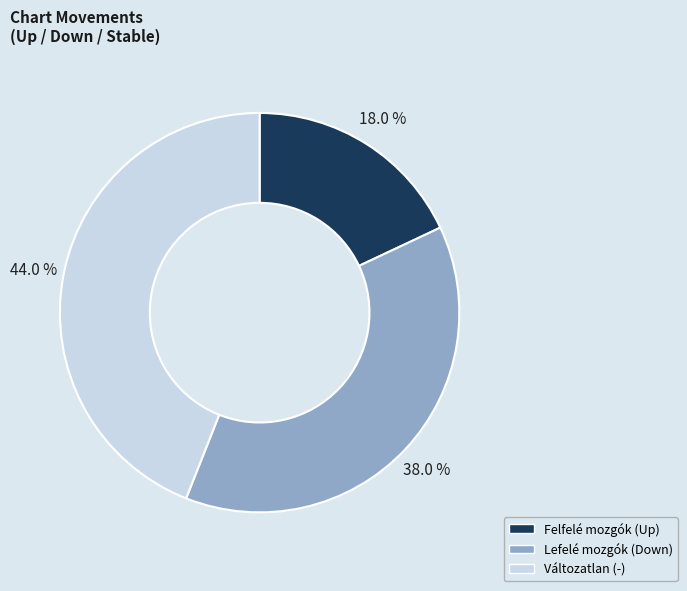

Is there any slice that represents more than half of the pie?

No